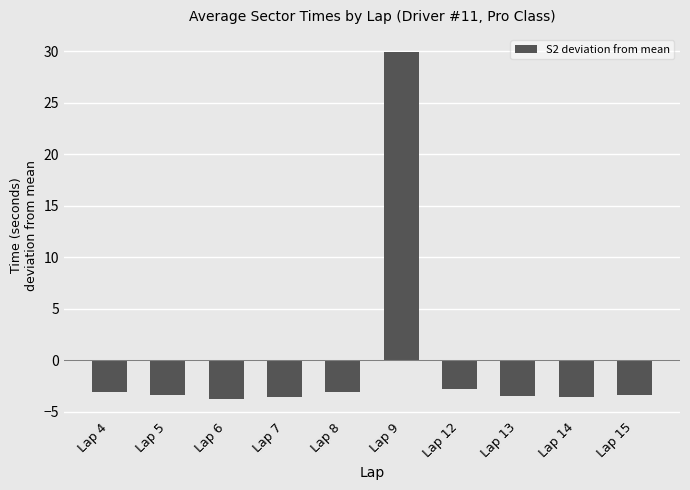

The value at Lap 13 is -3.5. True or false?

True